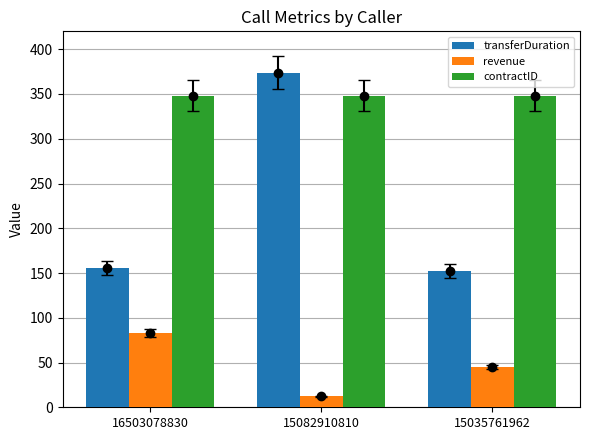

Reading left to right, extract all data points from this chart.

transferDuration: 156.0	374.0	152.0
revenue: 82.9	12.1	45.5
contractID: 348.0	348.0	348.0